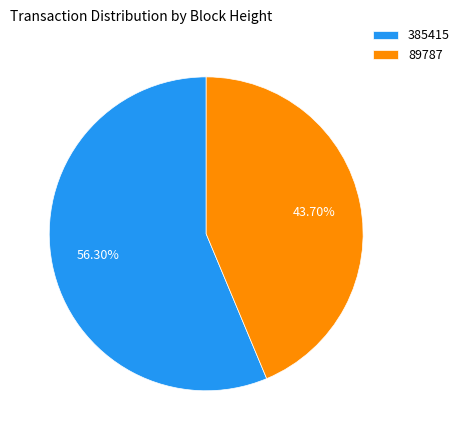

What is the ratio of the value at 89787 to the value at 385415?

0.8